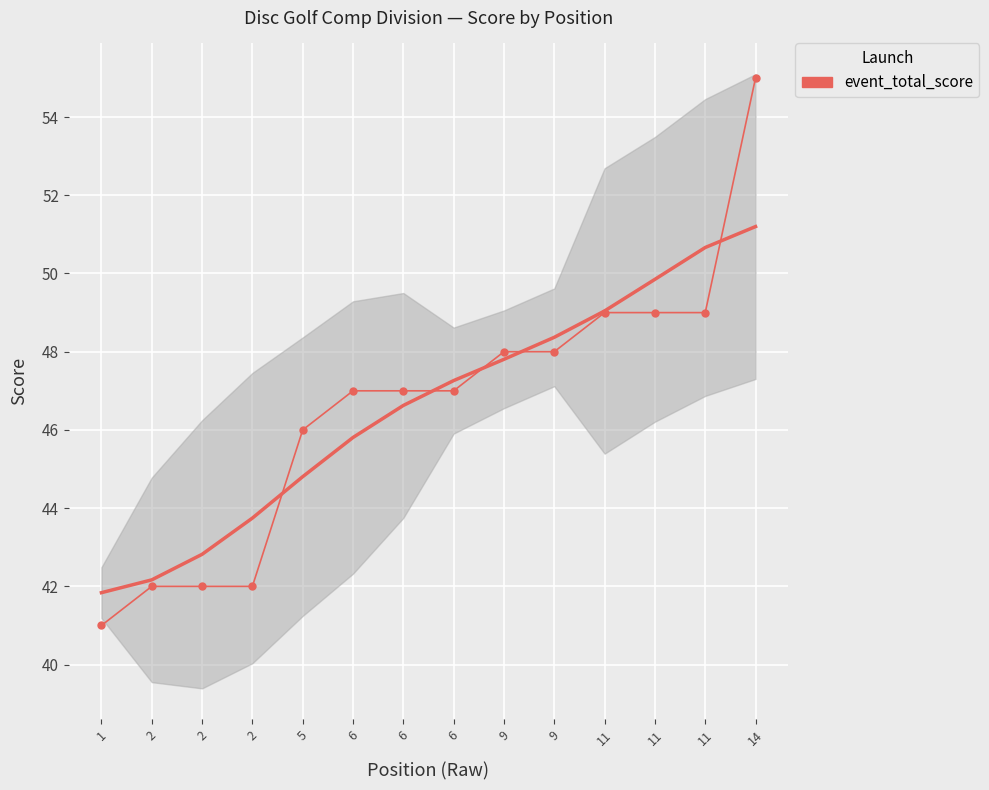

True or false: the data has more than 2 interior local peaks.

False